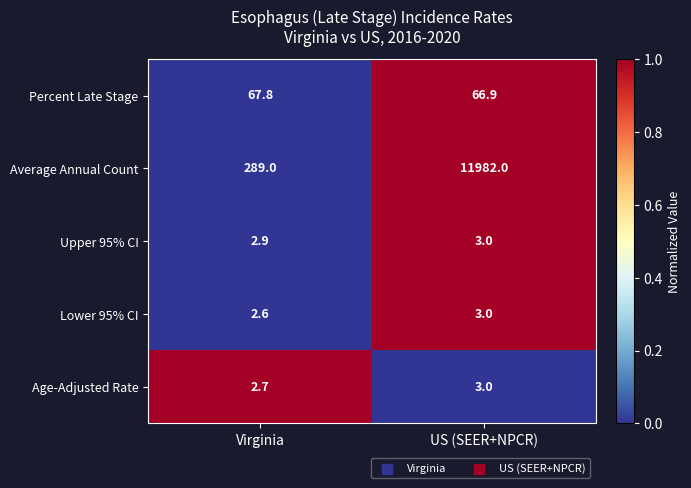

At which label is Lower 95% CI closest to 2?

Virginia